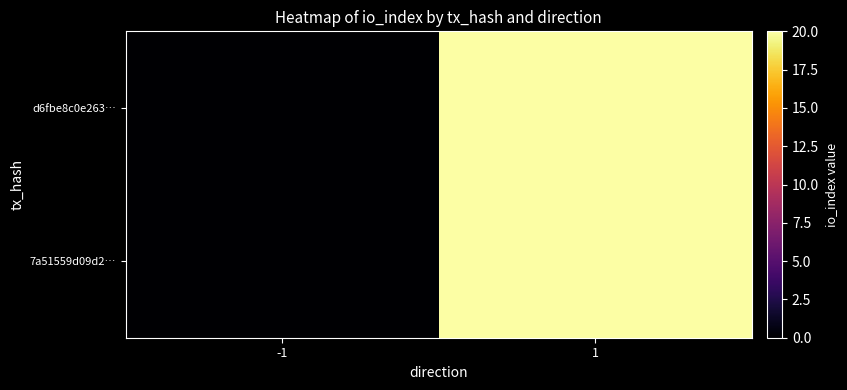

At how many categories does at least one series exceed 8?

1